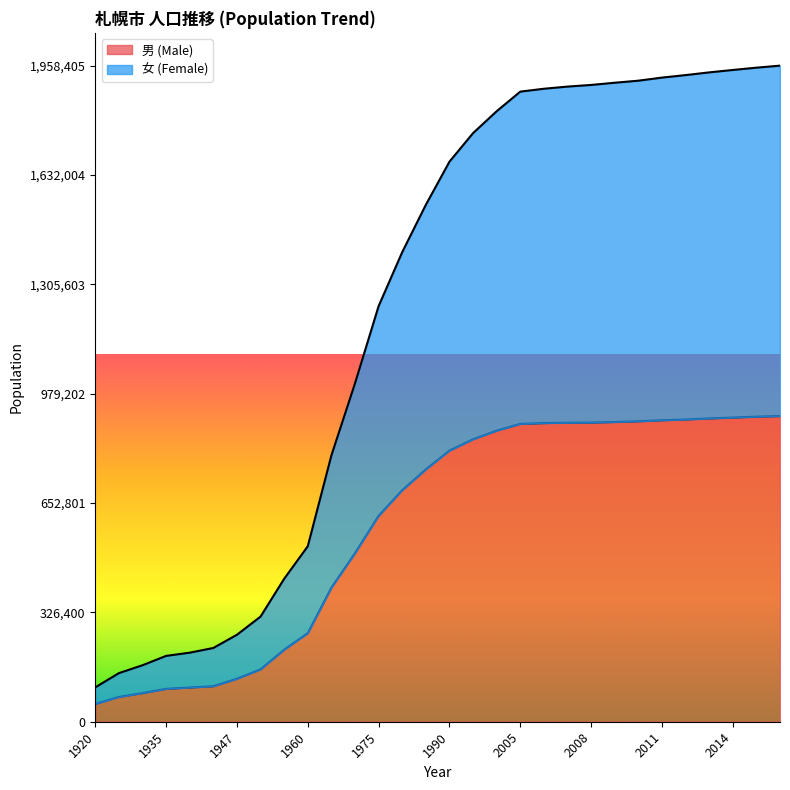

True or false: 男 (Male) and 女 (Female) intersect in this chart.

False